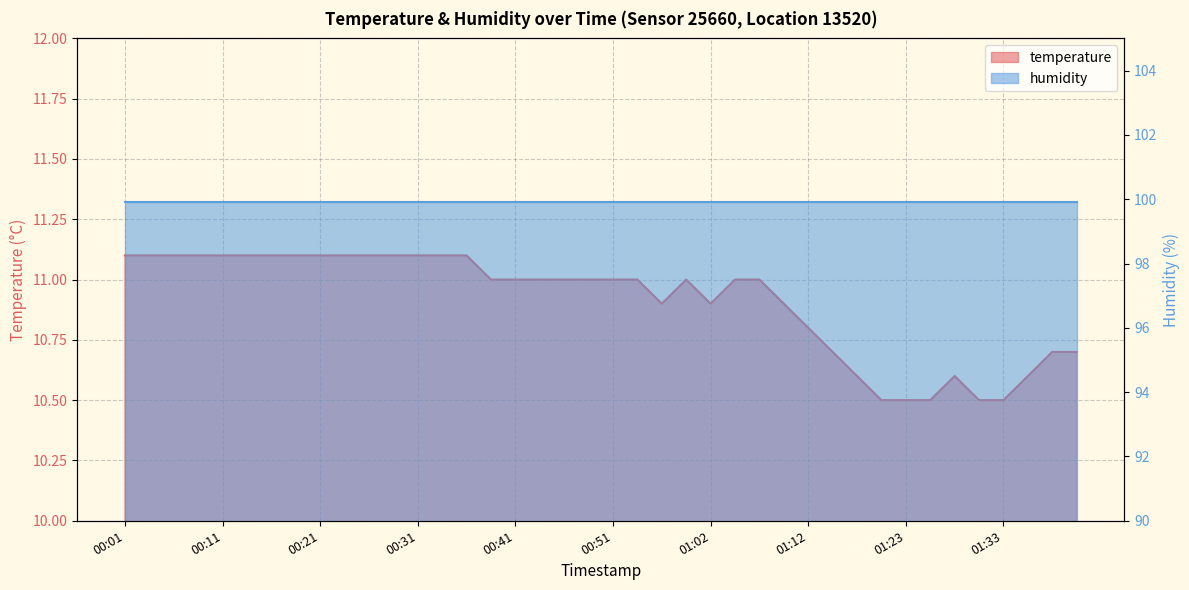

Reading left to right, what are all the values shown in this chart?

00:01=11.1	00:03=11.1	00:06=11.1	00:08=11.1	00:11=11.1	00:13=11.1	00:16=11.1	00:18=11.1	00:21=11.1	00:23=11.1	00:26=11.1	00:29=11.1	00:31=11.1	00:34=11.1	00:36=11.1	00:39=11.0	00:41=11.0	00:44=11.0	00:46=11.0	00:49=11.0	00:51=11.0	00:54=11.0	00:57=10.9	01:00=11.0	01:02=10.9	01:05=11.0	01:07=11.0	01:10=10.9	01:12=10.8	01:15=10.7	01:18=10.6	01:20=10.5	01:23=10.5	01:25=10.5	01:28=10.6	01:31=10.5	01:33=10.5	01:36=10.6	01:38=10.7	01:41=10.7